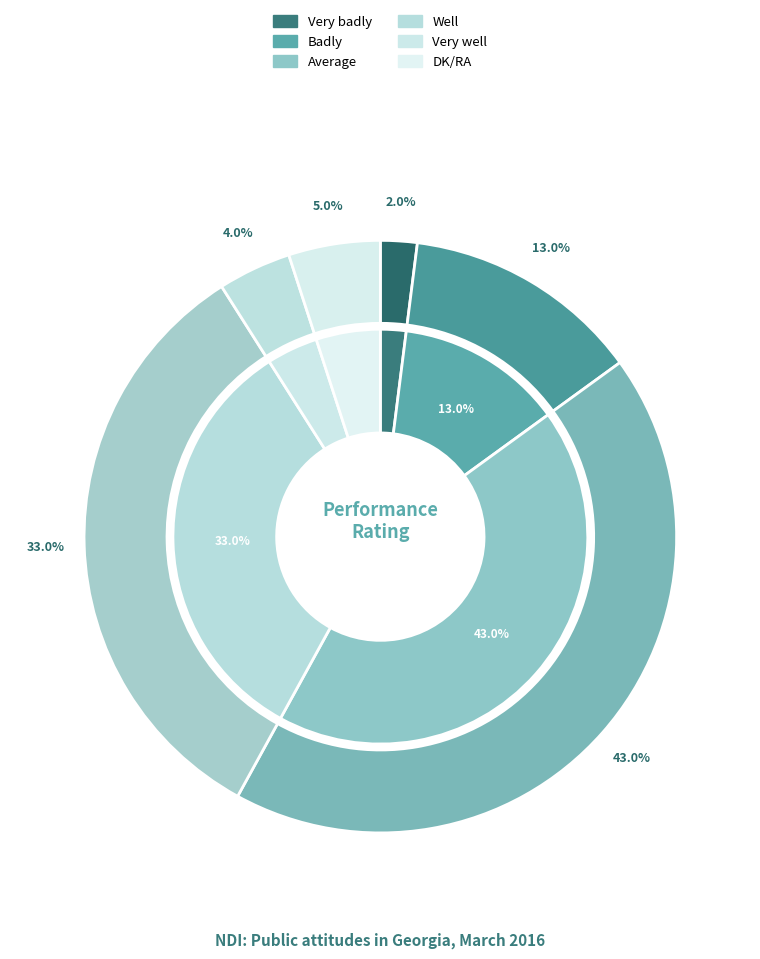

What is the ratio of the value at DK/RA to the value at Average?

0.1